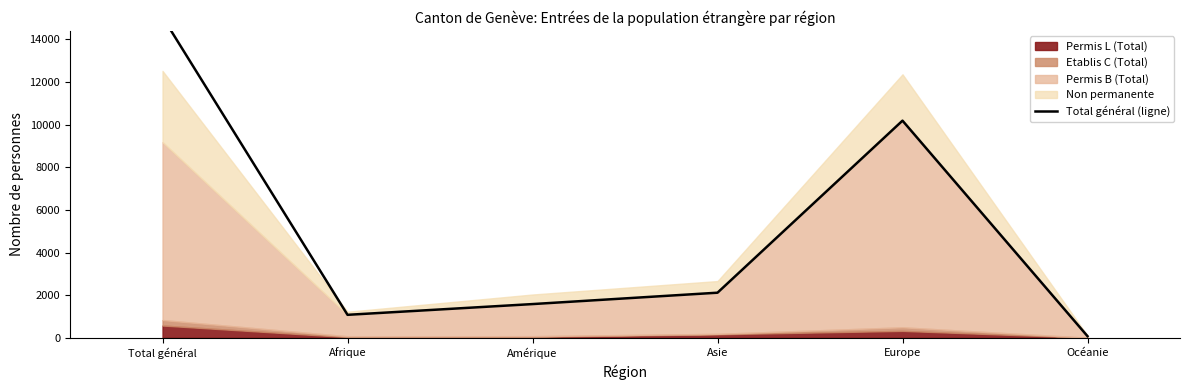

Between Total général and Europe, which is larger?

Total général